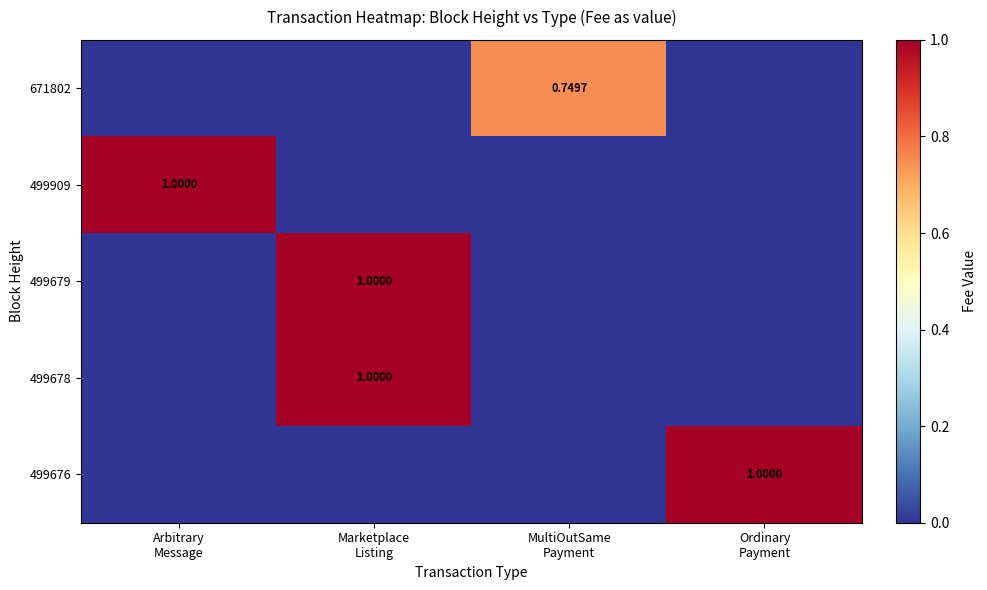

At how many categories does at least one series exceed 0?

4